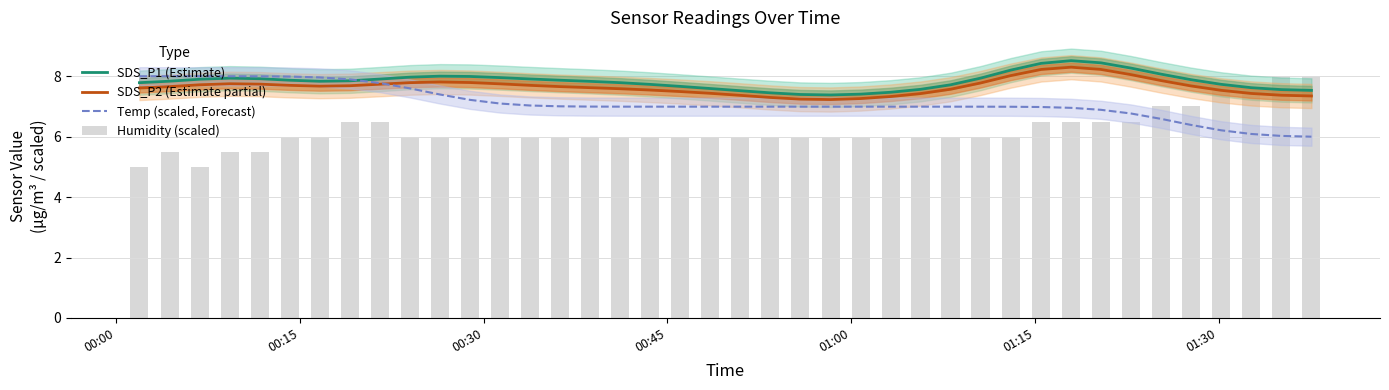

The Humidity (scaled) series shows 4.0 at 22. True or false?

False